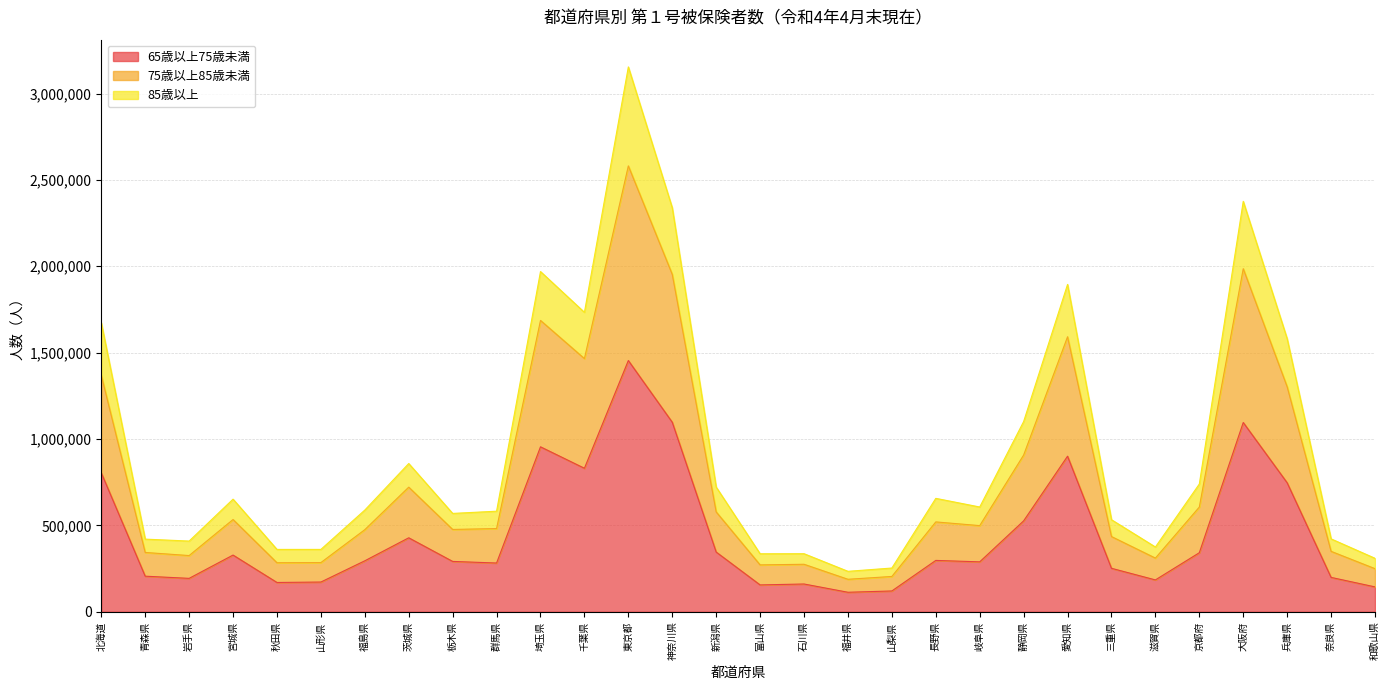

List the labels in order of 65歳以上75歳未満 value, largest first.

東京都, 神奈川県, 大阪府, 埼玉県, 愛知県, 千葉県, 北海道, 兵庫県, 静岡県, 茨城県, 新潟県, 京都府, 宮城県, 長野県, 福島県, 栃木県, 岐阜県, 群馬県, 三重県, 青森県, 奈良県, 岩手県, 滋賀県, 山形県, 秋田県, 石川県, 富山県, 和歌山県, 山梨県, 福井県